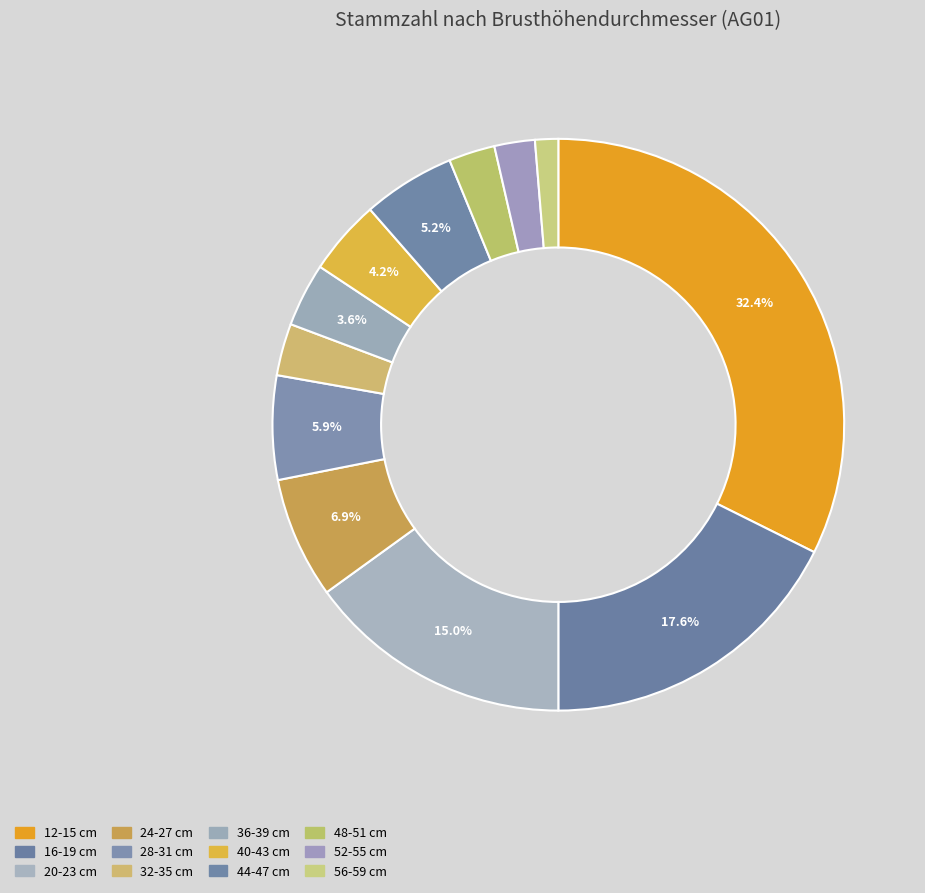

What is the ratio of the value at 12-15 cm to the value at 52-55 cm?

14.1